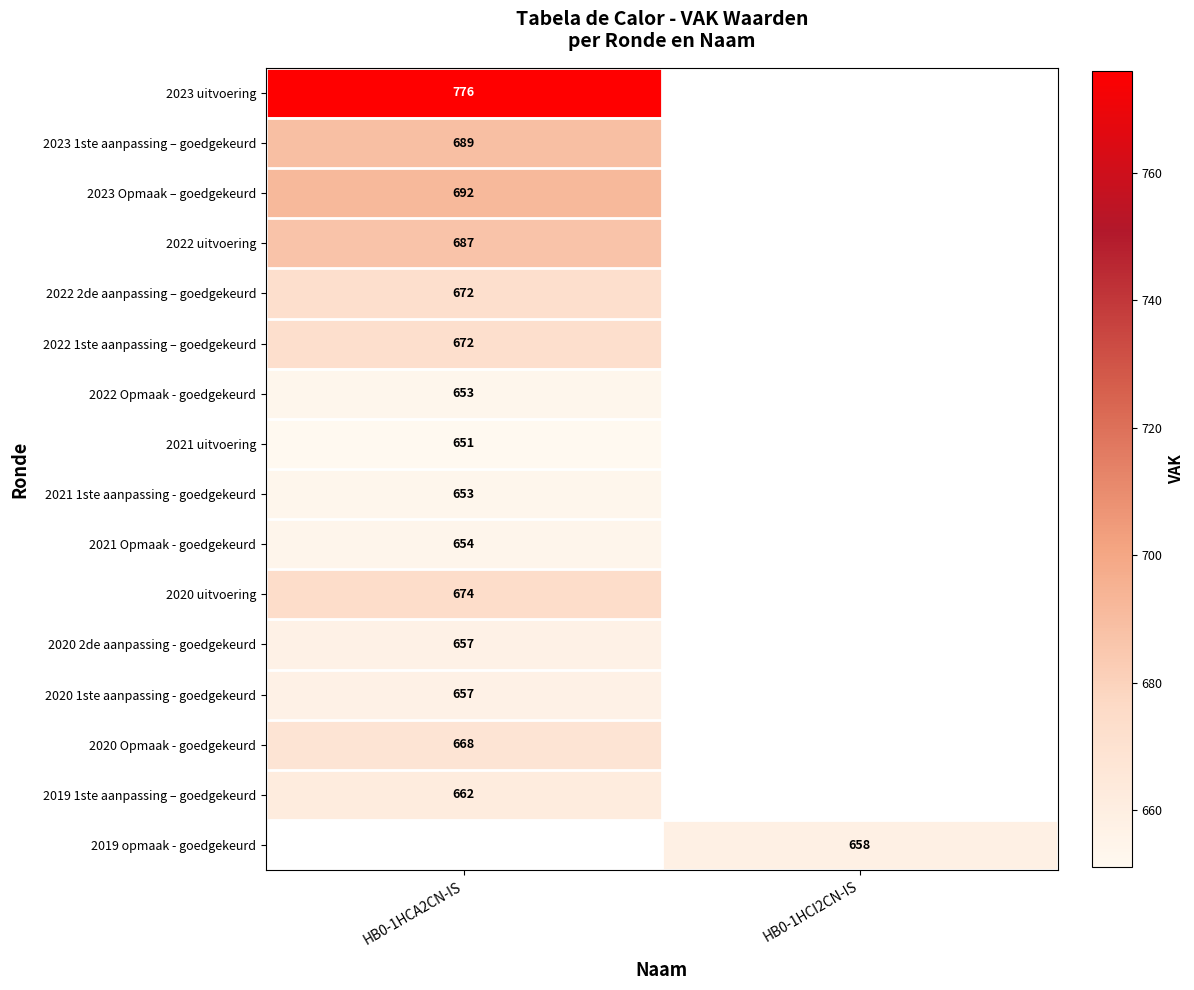

True or false: 2021 uitvoering has a value of 651 at HB0-1HCA2CN-IS.

True